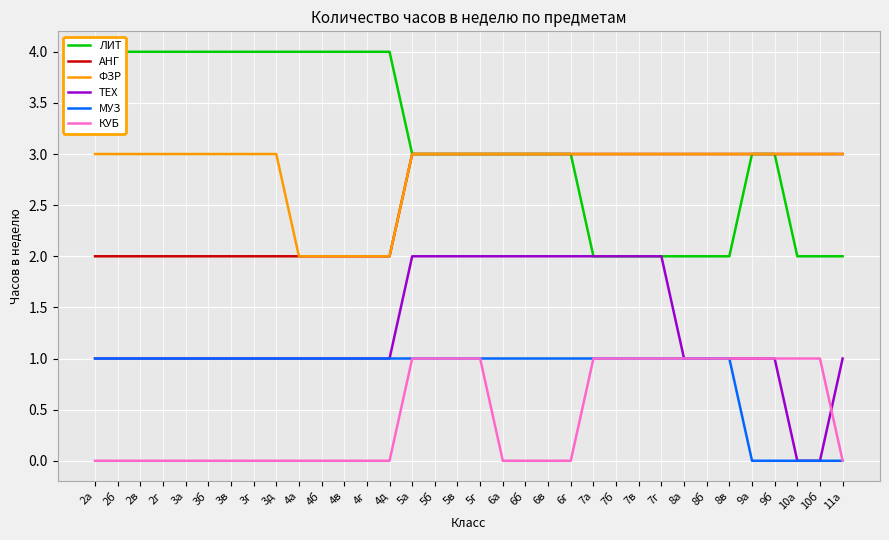

What is the maximum value for ТЕХ?

2